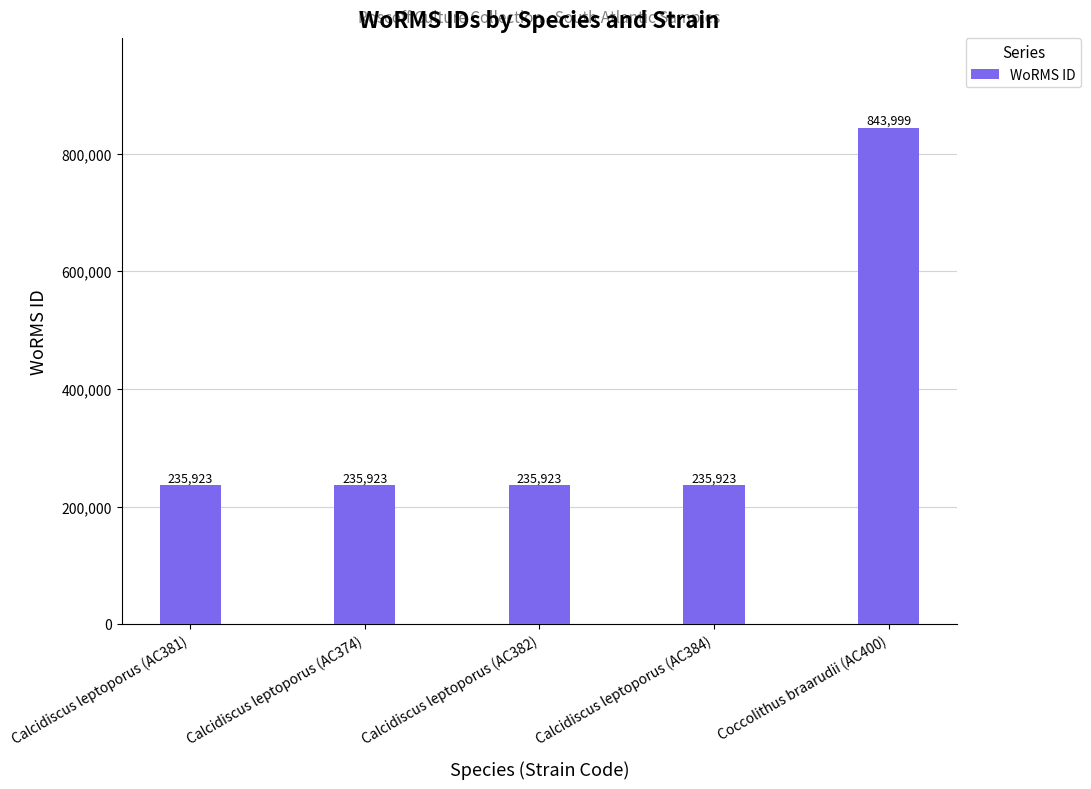

At which category does the chart reach its peak across all series?

Coccolithus braarudii (AC400)